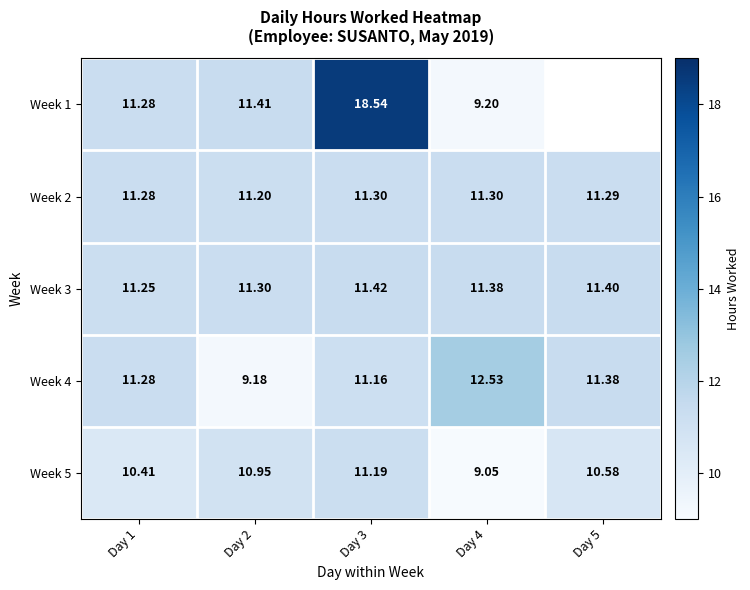

Is it true that Week 3 equals 7.9 at Day 3?

False